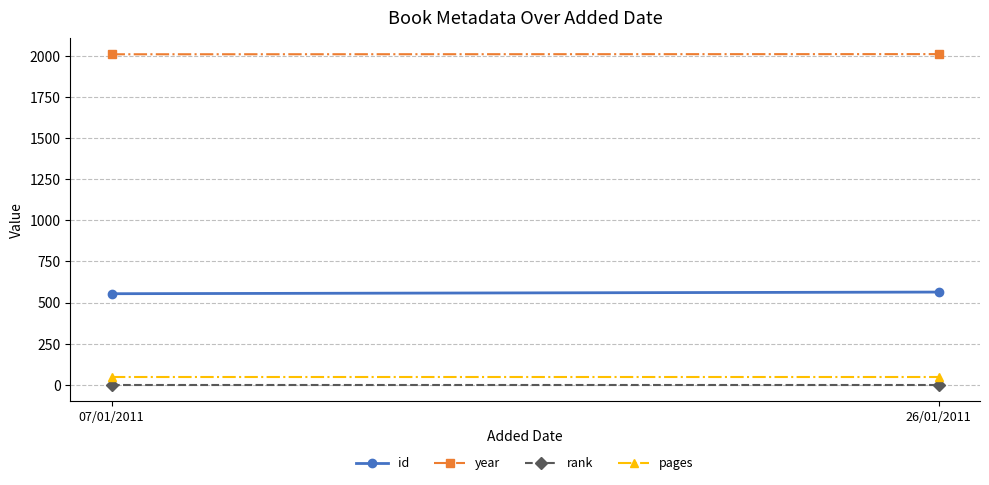

Which has a higher value, 07/01/2011 or 26/01/2011?

26/01/2011